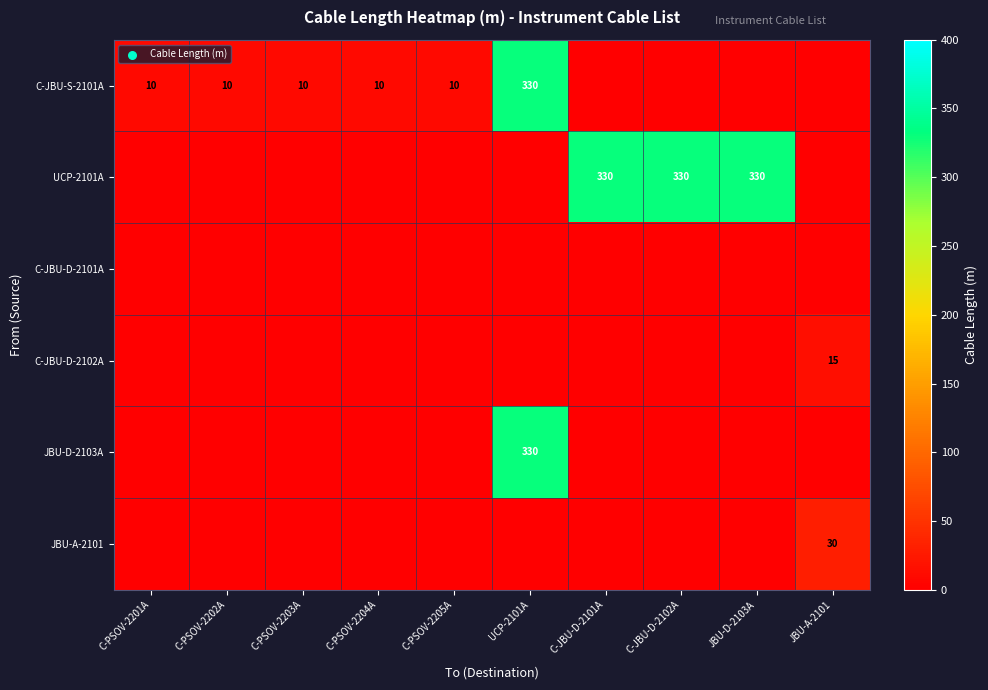

True or false: C-JBU-D-2102A has a value of 8 at JBU-A-2101.

False